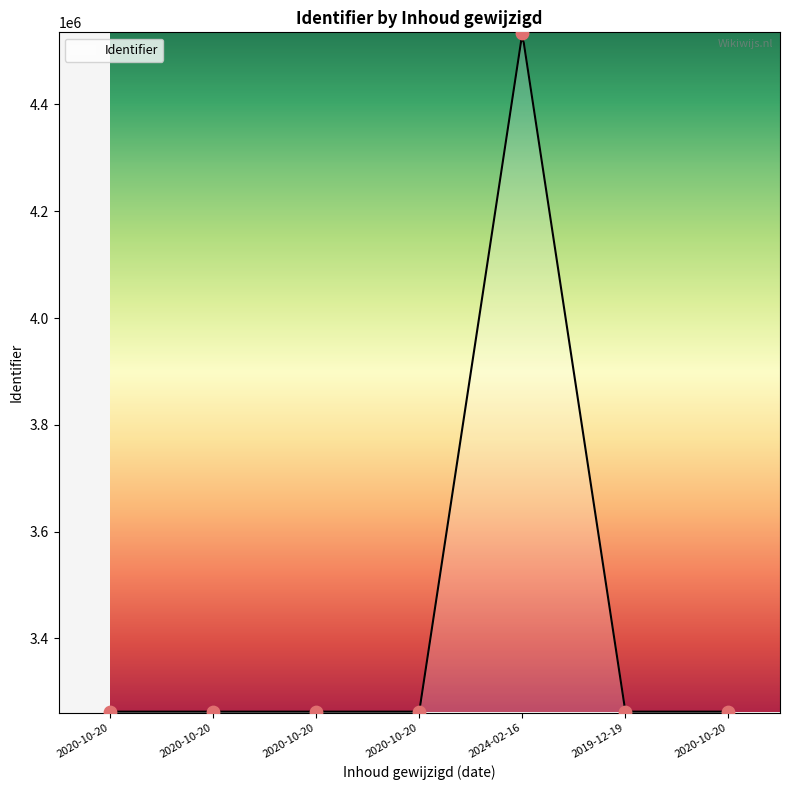

What is the change in value from 2020-10-20 to 2020-10-20?

+3